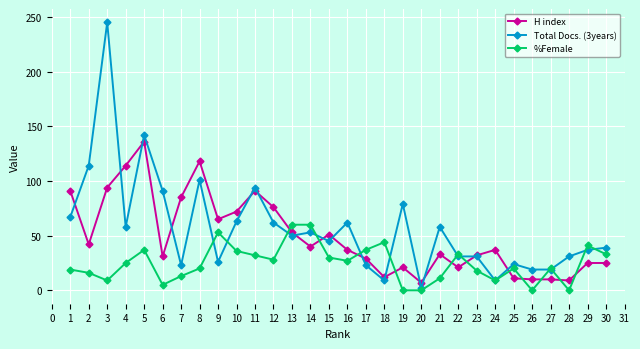

What are all the series names shown in the legend?

H index, Total Docs. (3years), %Female